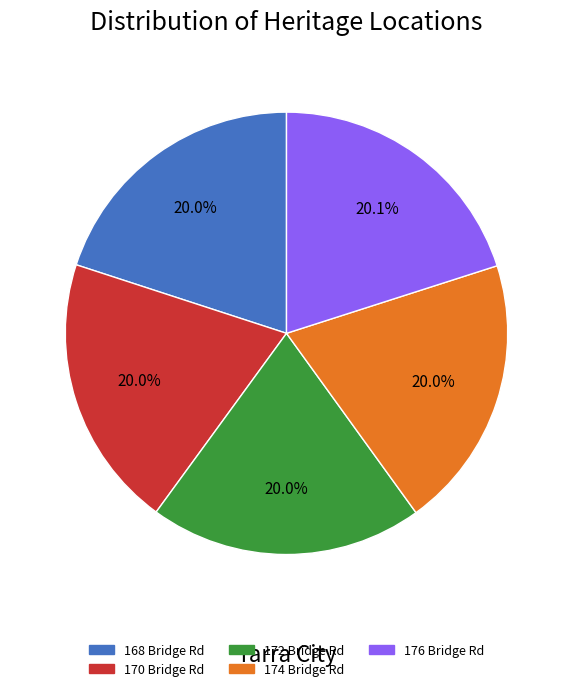

Is there any slice that represents more than half of the pie?

No